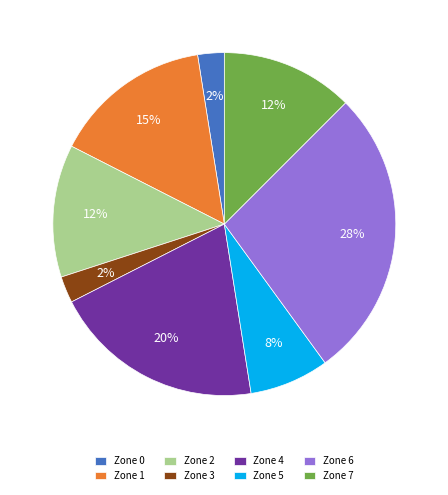

To the nearest percent, what portion does Zone 4 represent?

20%